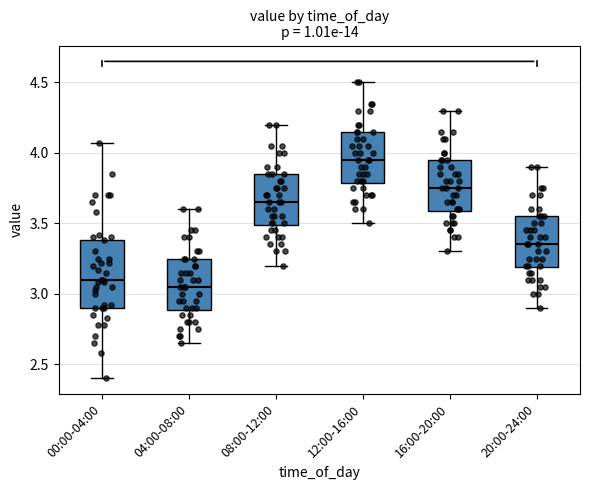

Which box is the tallest, from its lower edge to its upper edge?

00:00-04:00